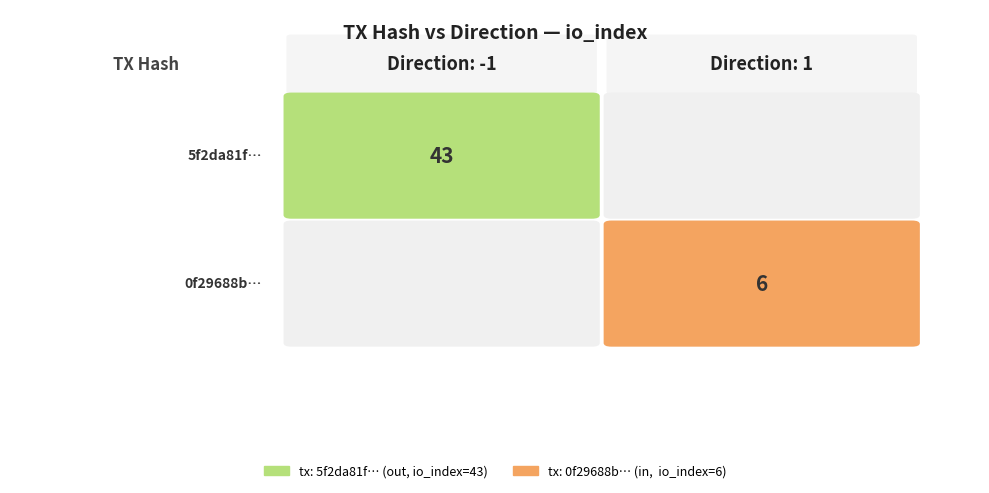

What is the total value across all series at io_index?

49